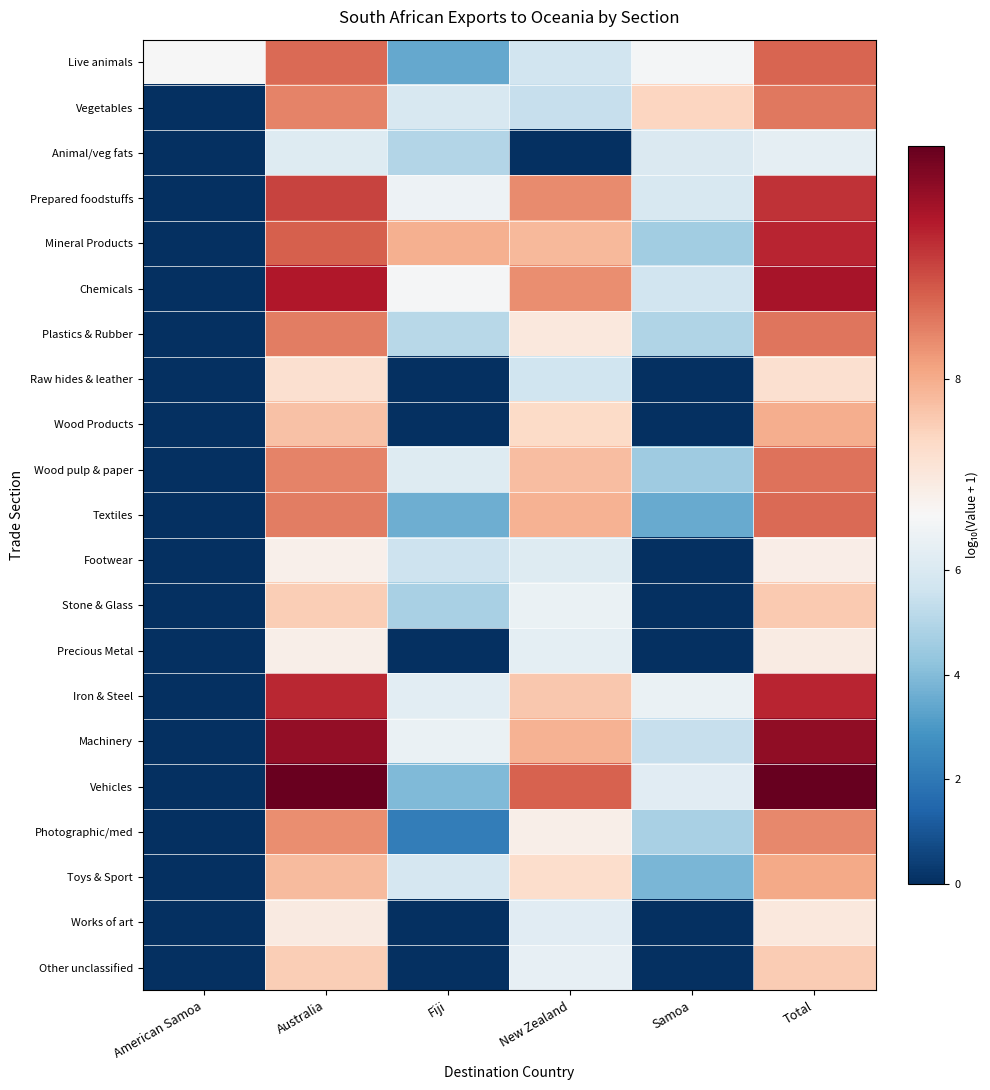

List the series in order of their peak value, lowest first.

Animal/veg fats, Footwear, Precious Metal, Works of art, Raw hides & leather, Other unclassified, Stone & Glass, Wood Products, Toys & Sport, Photographic/med, Vegetables, Plastics & Rubber, Wood pulp & paper, Textiles, Live animals, Prepared foodstuffs, Mineral Products, Iron & Steel, Chemicals, Machinery, Vehicles